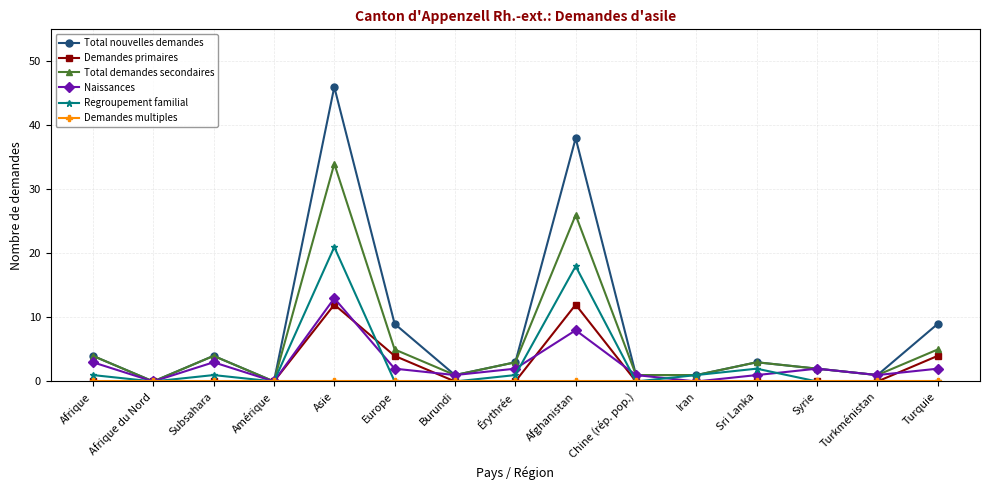

At which label is Naissances closest to 6?

Afghanistan